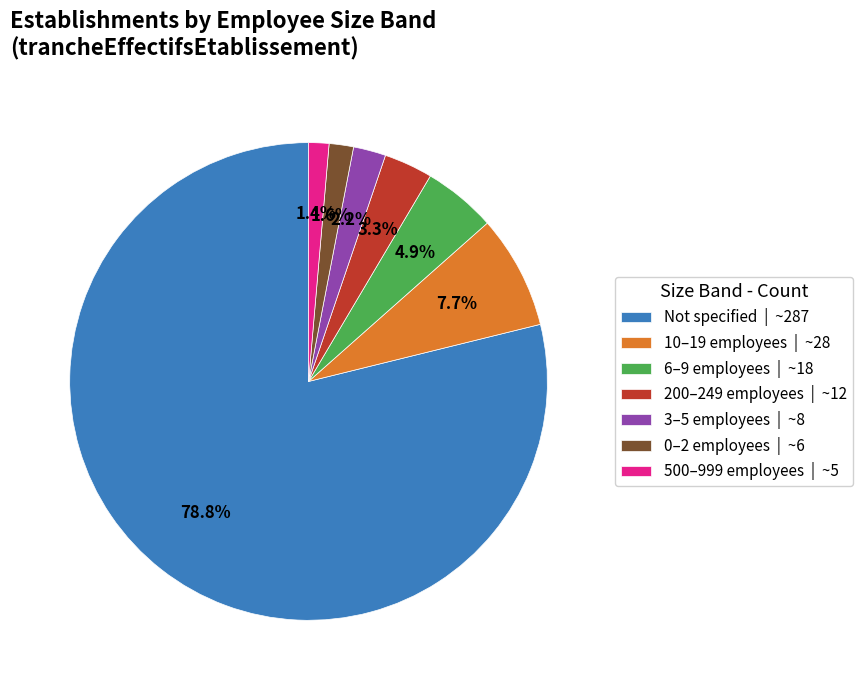

What is the ratio of the value at 3–5 employees | ~8 to the value at 10–19 employees | ~28?

0.3